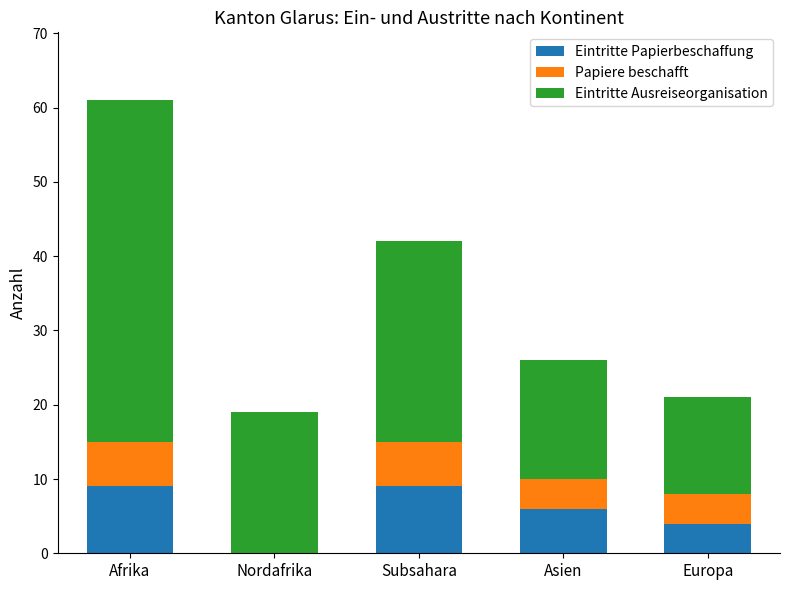

Are the bars grouped side by side (vs. stacked)?

No